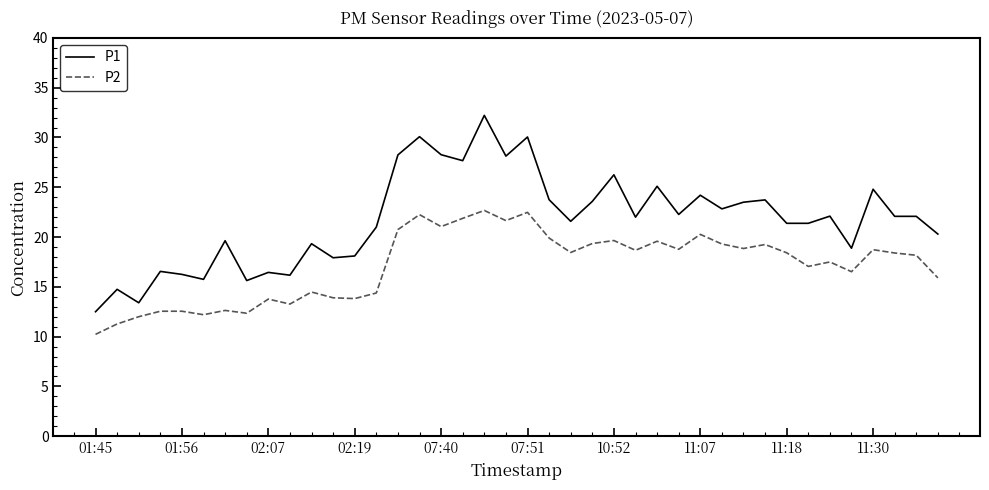

List the series in order of their peak value, highest first.

P1, P2